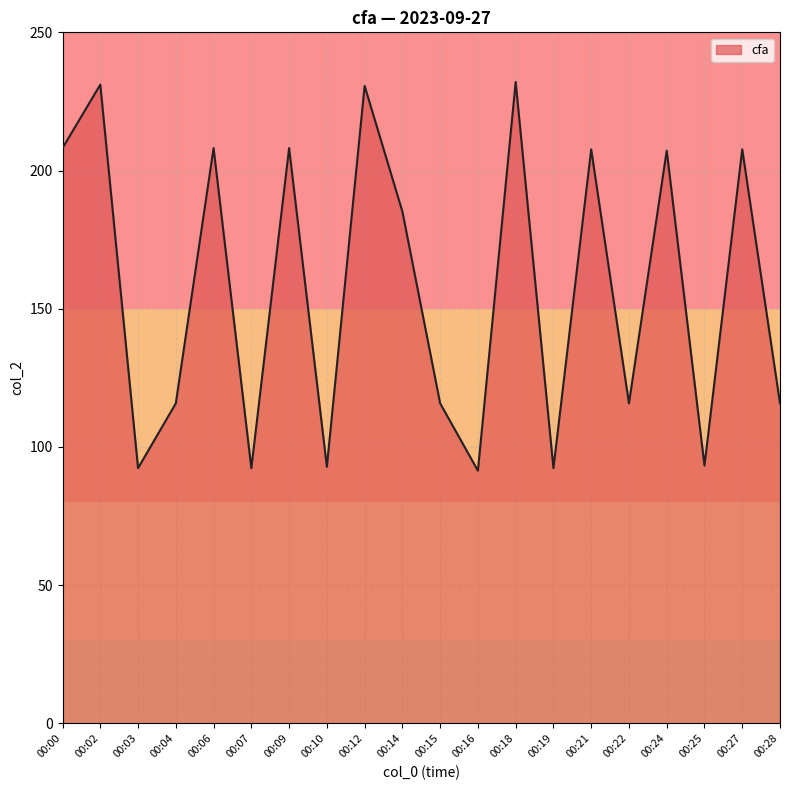

What is the greatest value displayed?

232.0